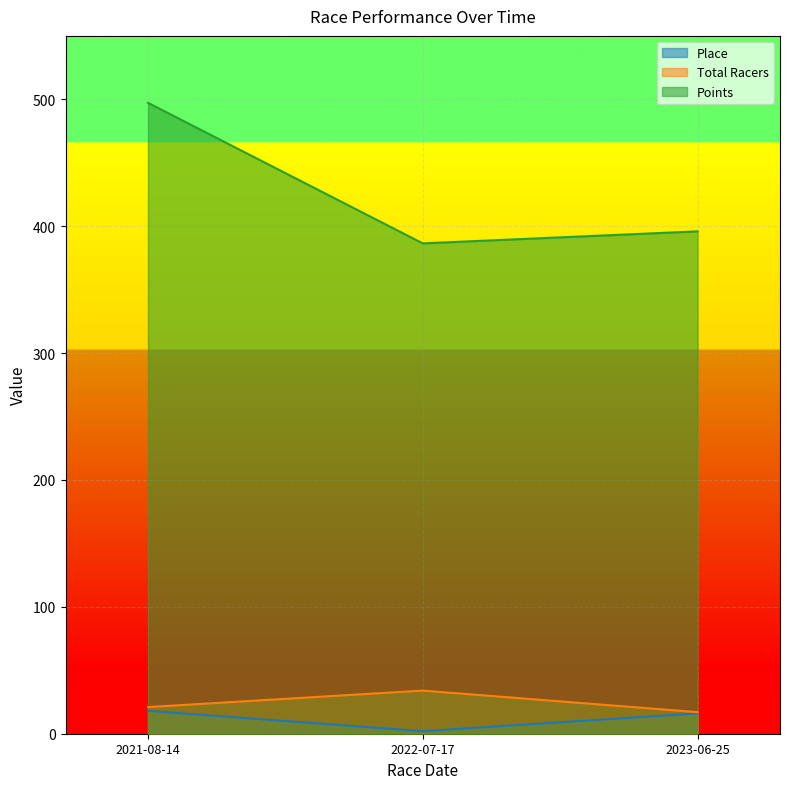

Between 2022-07-17 and 2023-06-25, which series saw the biggest shift?

Total Racers